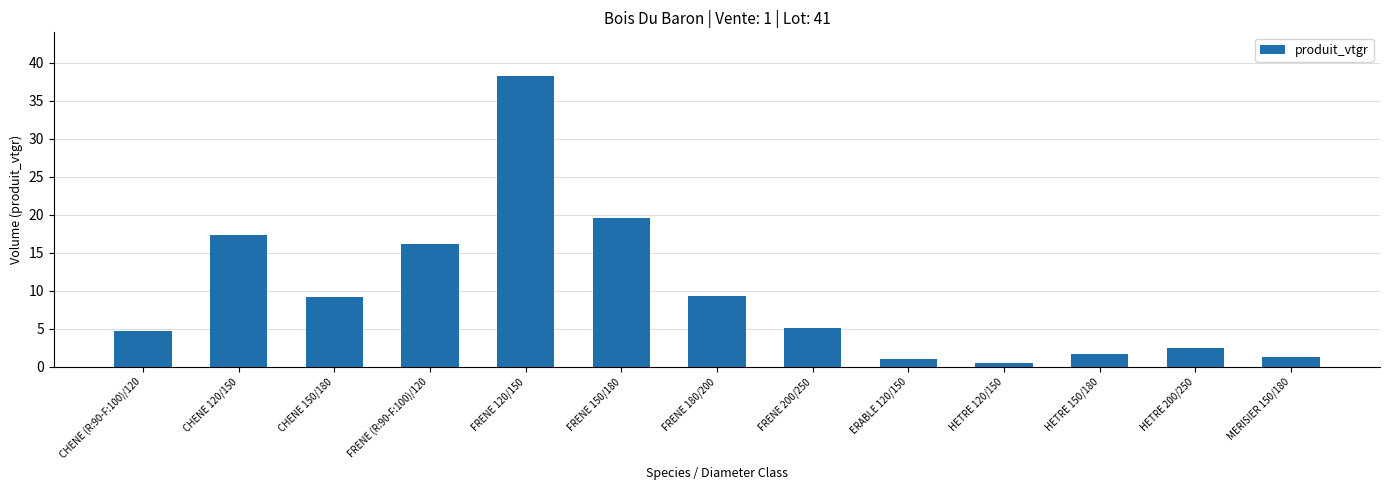

Which has a higher value, ERABLE 120/150 or FRENE 150/180?

FRENE 150/180